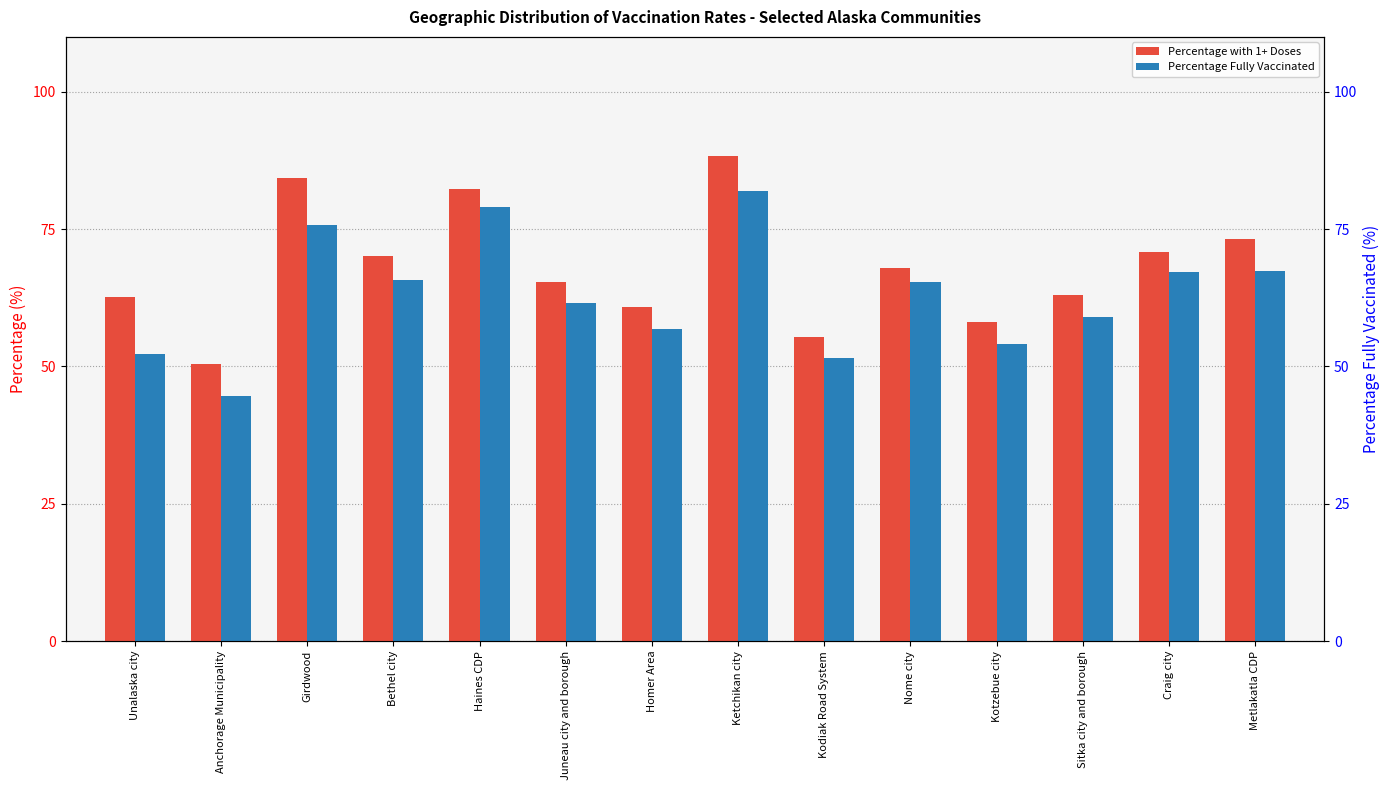

What is the value of the Percentage with 1+ Doses bar at the 11th from the left?

58.1